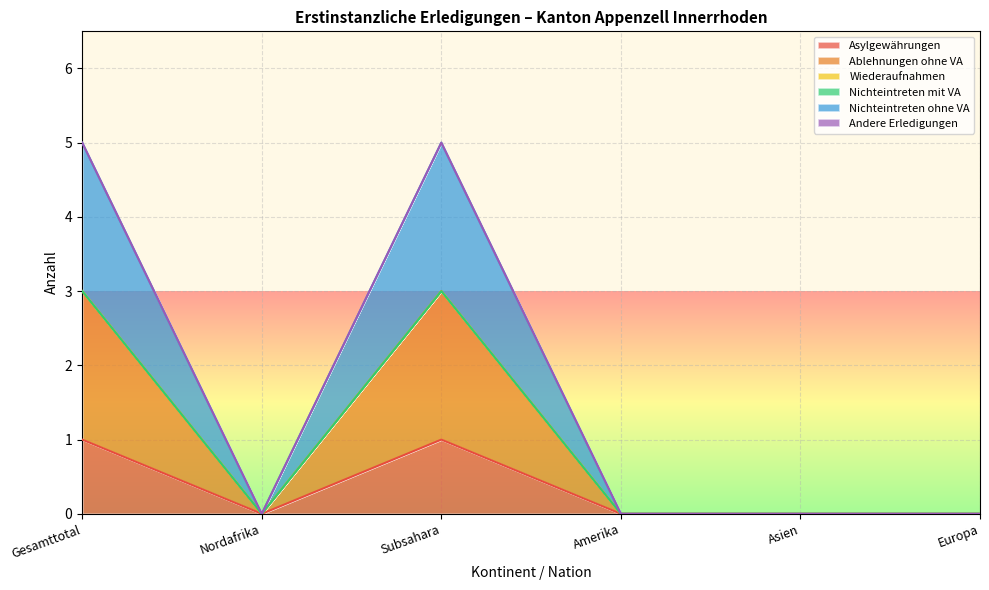

What is the sum of the Asylgewährungen values at Asien and Gesamttotal?

1